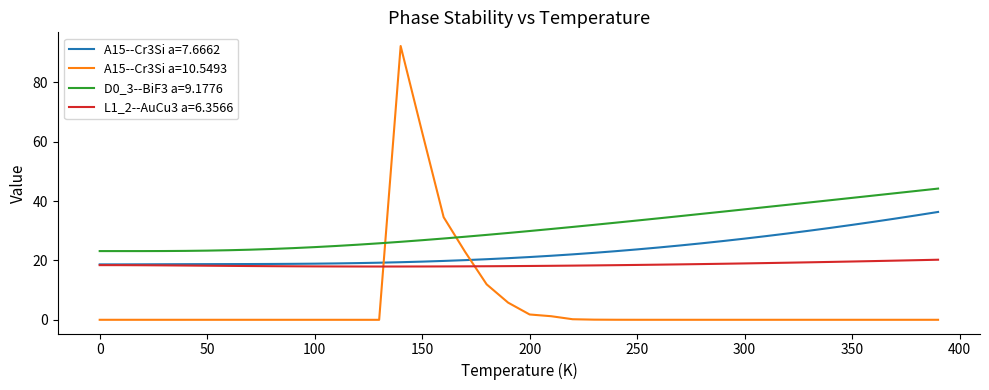

Which series has the largest range (max minus min)?

A15--Cr3Si a=10.5493